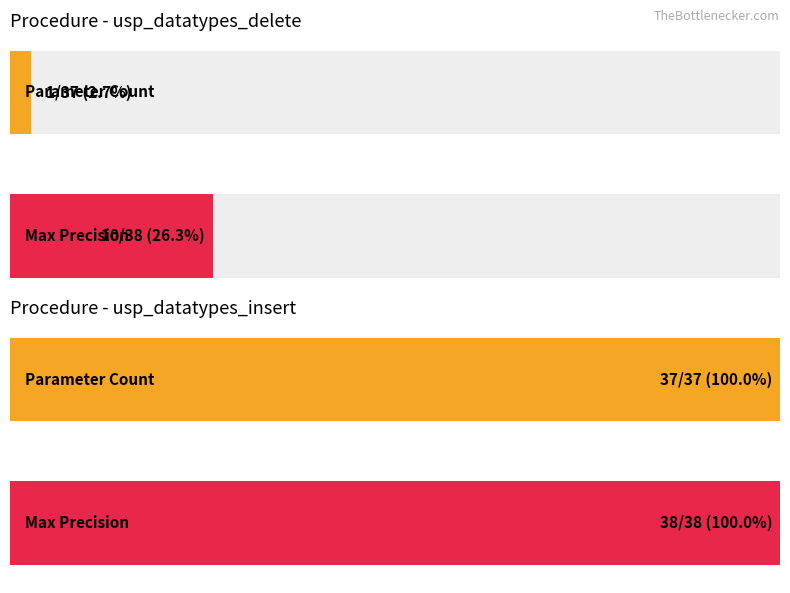

What is the minimum value shown in the chart?

1